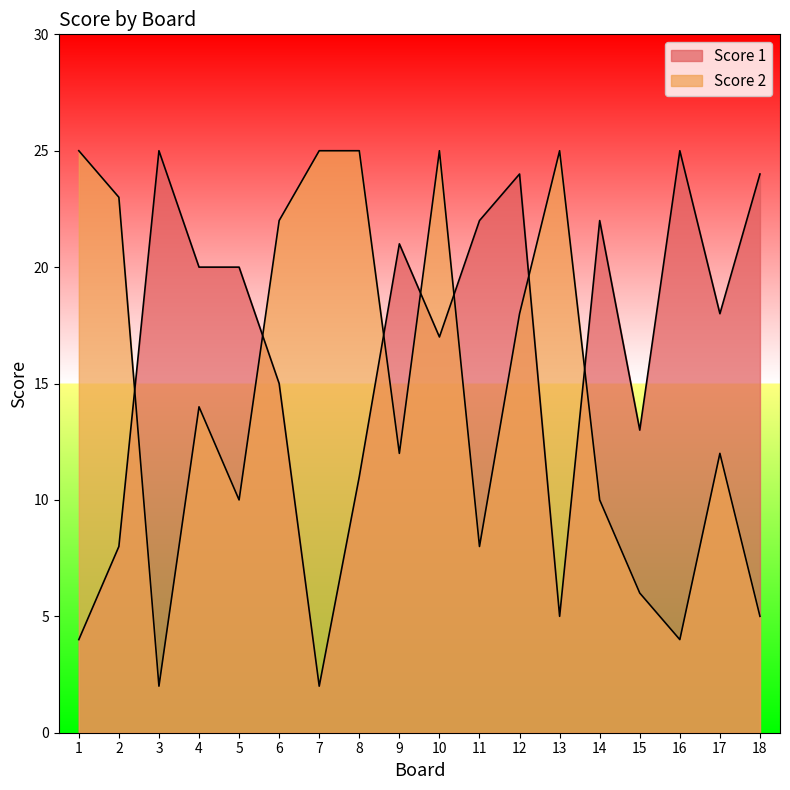

Does the chart have visible grid lines?

No